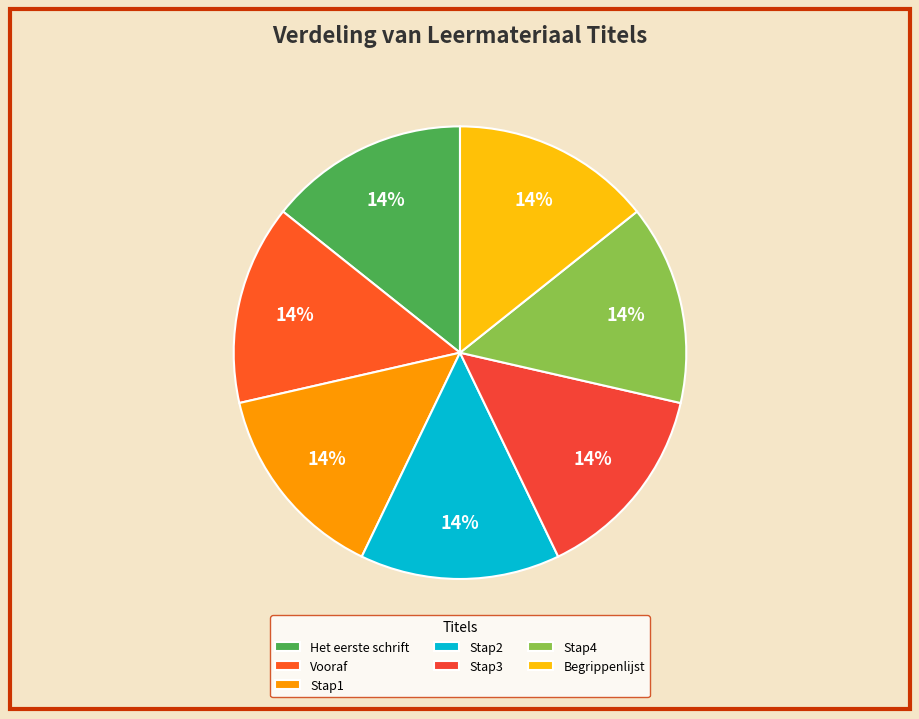

Which slice is the largest?

Begrippenlijst